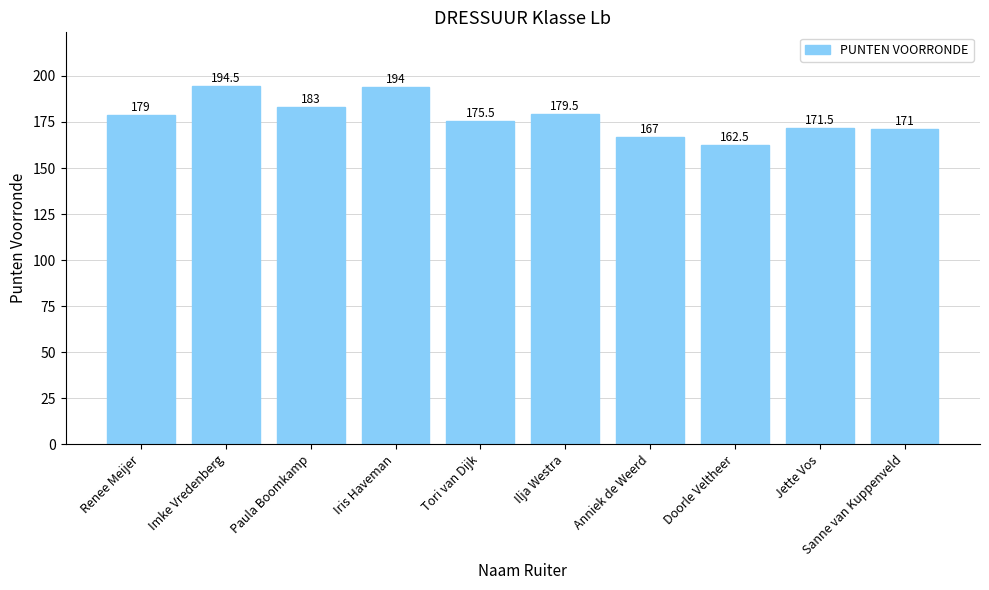

The chart shows a value of 171.5 at Jette Vos. True or false?

True